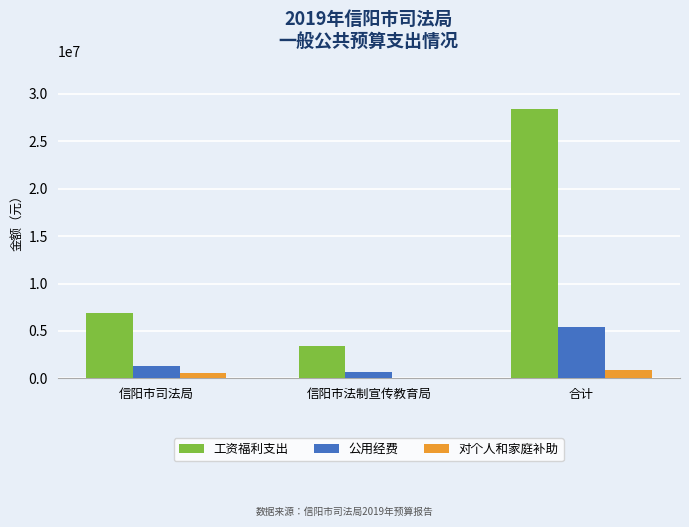

Reading left to right, what are all the values shown in this chart?

工资福利支出: 6863743	3412425	28347972
公用经费: 1286020	692336	5397420
对个人和家庭补助: 545832	13536	847048